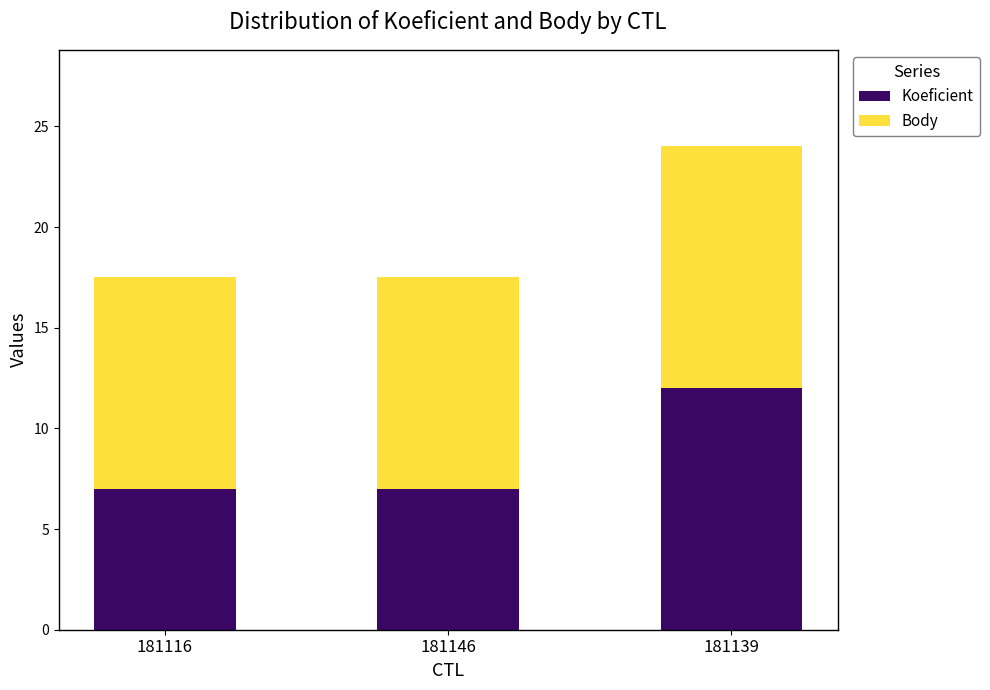

Reading left to right, what are the values for Koeficient?

7.0	7.0	12.0